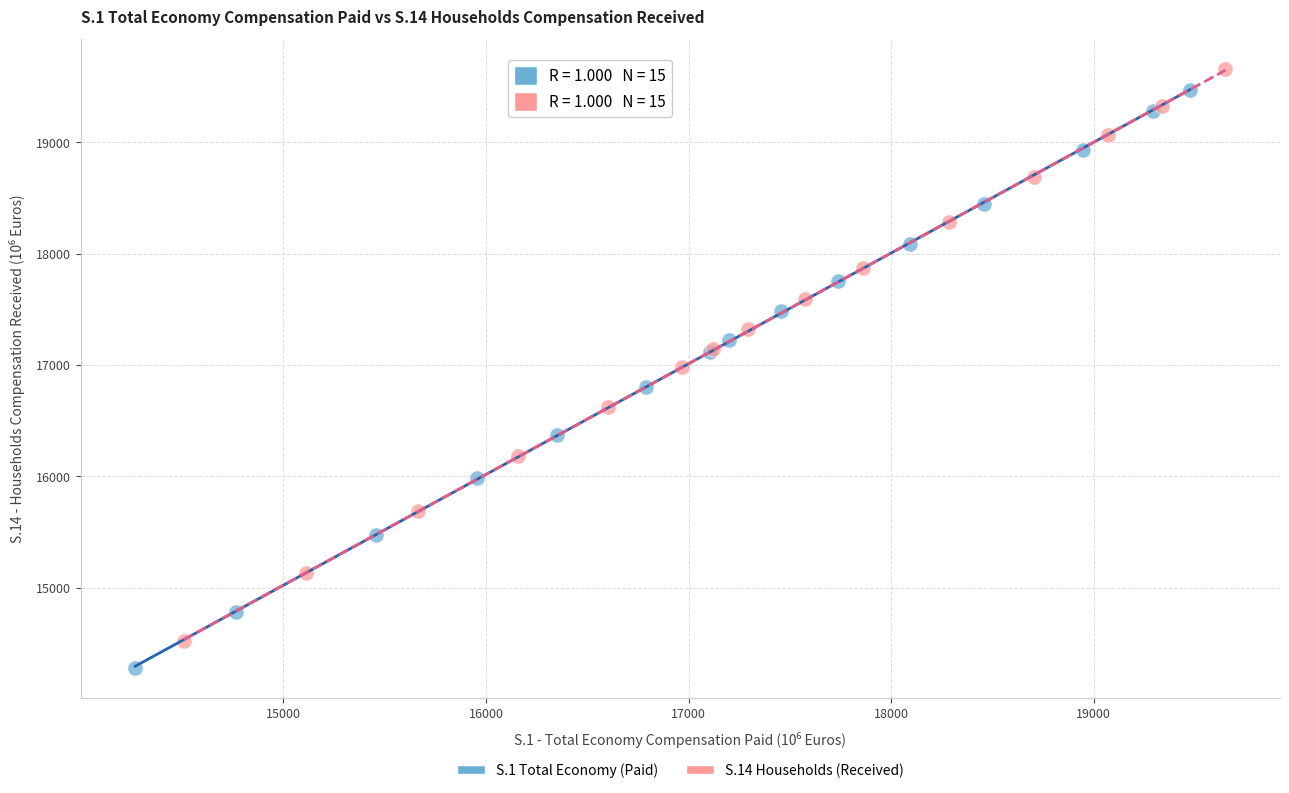

What are all the series names shown in the legend?

S.1 Total Economy (Paid), S.14 Households (Received)